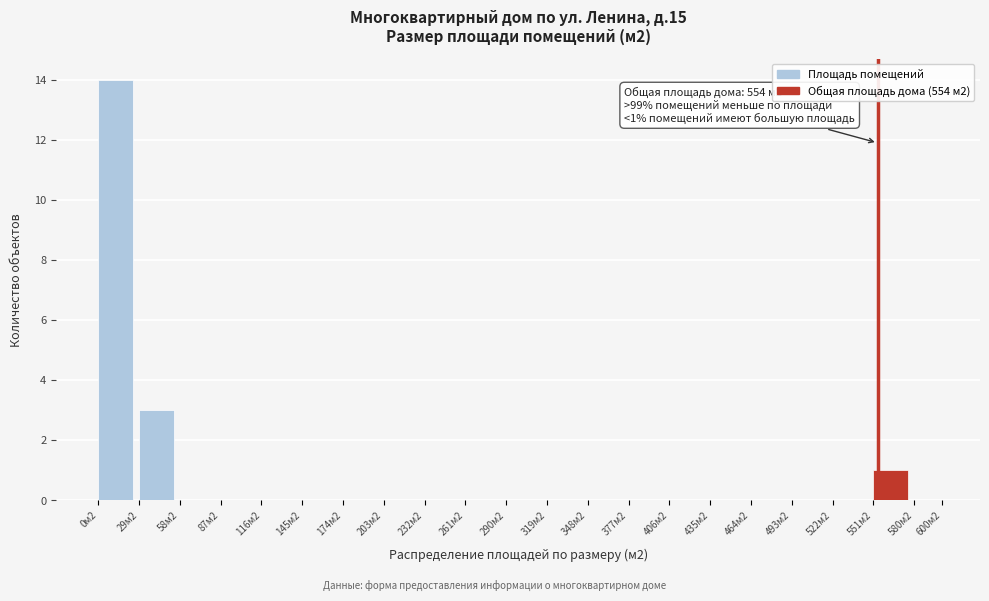

Reading left to right, transcribe all the data shown in this chart.

0м2=14	29м2=3	58м2=0	87м2=0	116м2=0	145м2=0	174м2=0	203м2=0	232м2=0	261м2=0	290м2=0	319м2=0	348м2=0	377м2=0	406м2=0	435м2=0	464м2=0	493м2=0	522м2=0	551м2=1	580м2=0